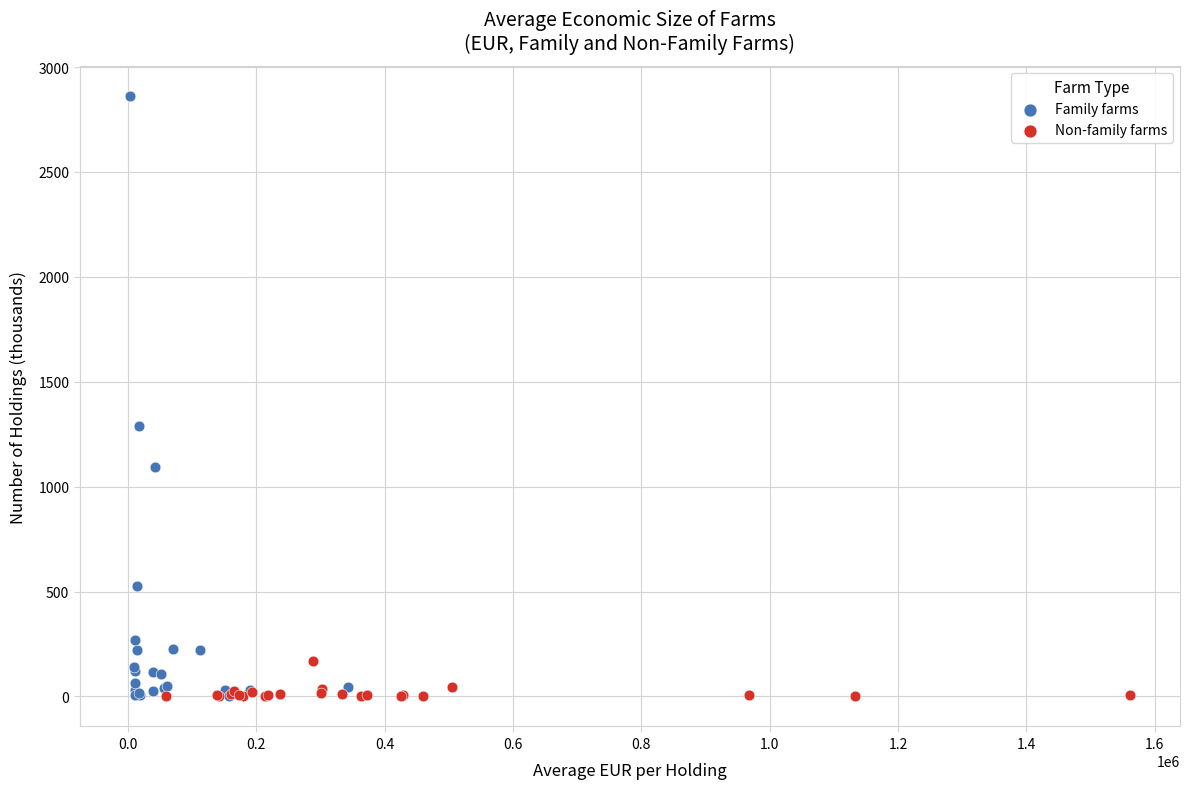

What are all the series names shown in the legend?

Family farms, Non-family farms